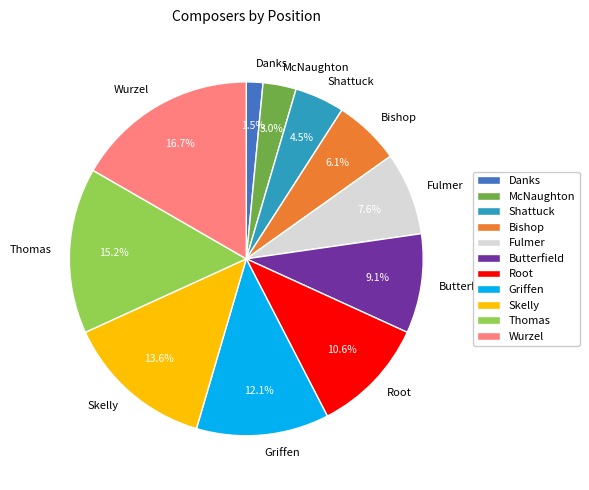

What percentage do Wurzel and McNaughton together represent?

19.7%